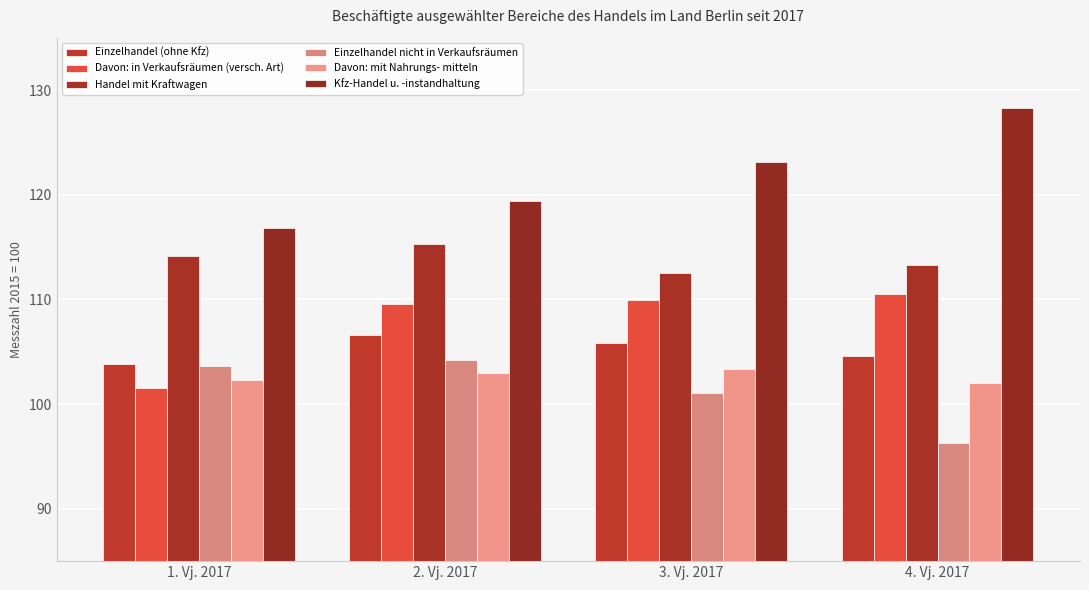

The value of Davon: in Verkaufsräumen (versch. Art) at 1. Vj. 2017 is 101.5. True or false?

True